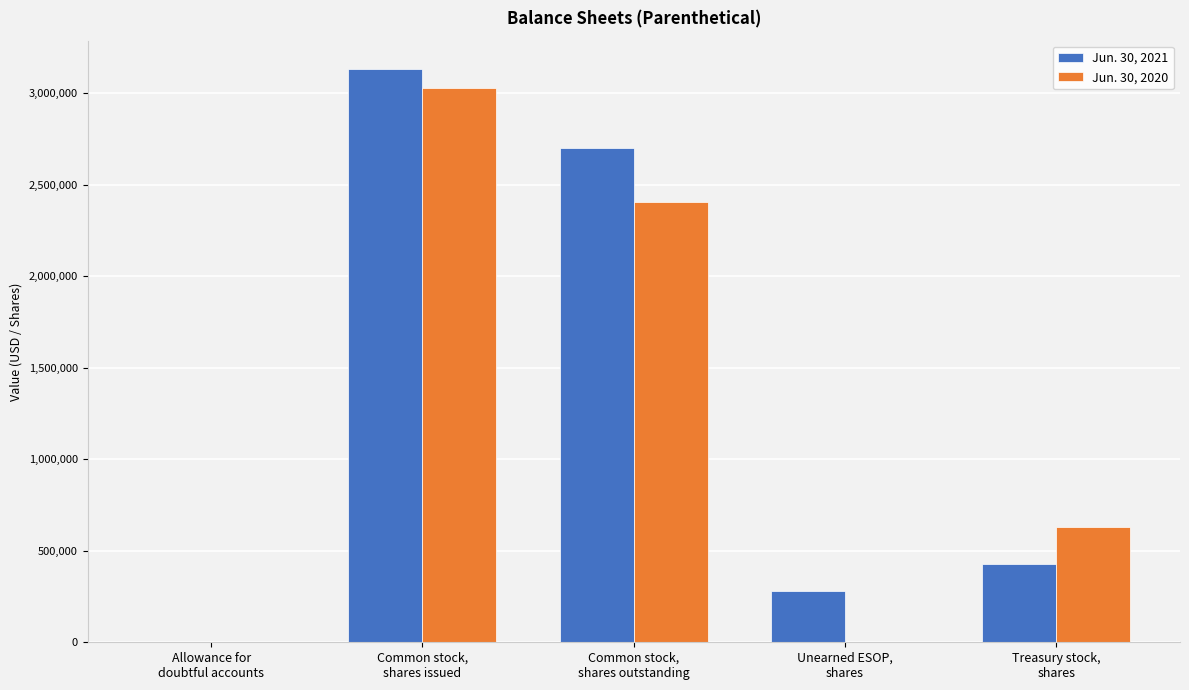

Count the number of categories in the chart.

5